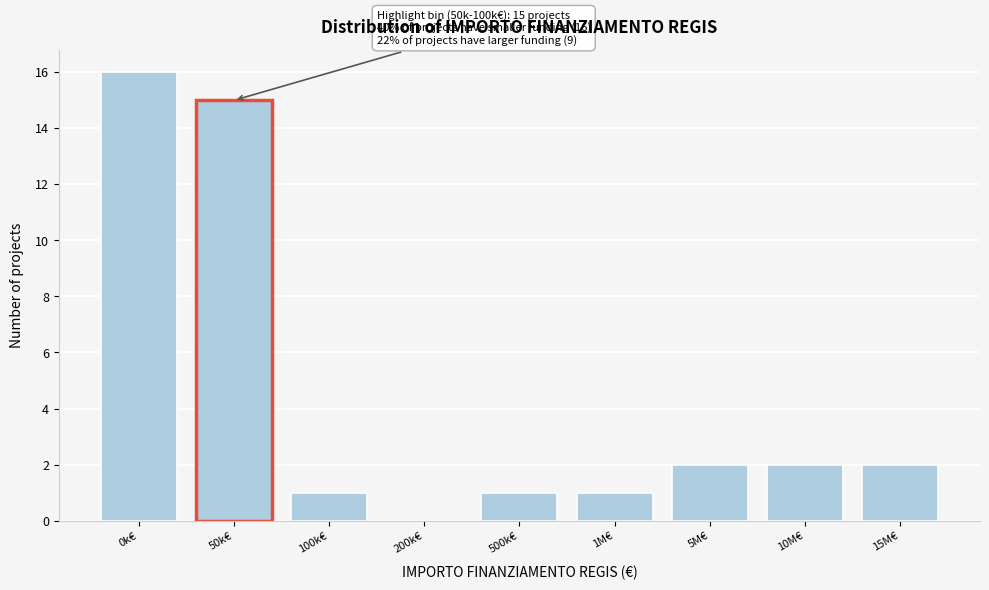

Reading left to right, what are all the values shown in this chart?

0k€=16	50k€=15	100k€=1	200k€=0	500k€=1	1M€=1	5M€=2	10M€=2	15M€=2